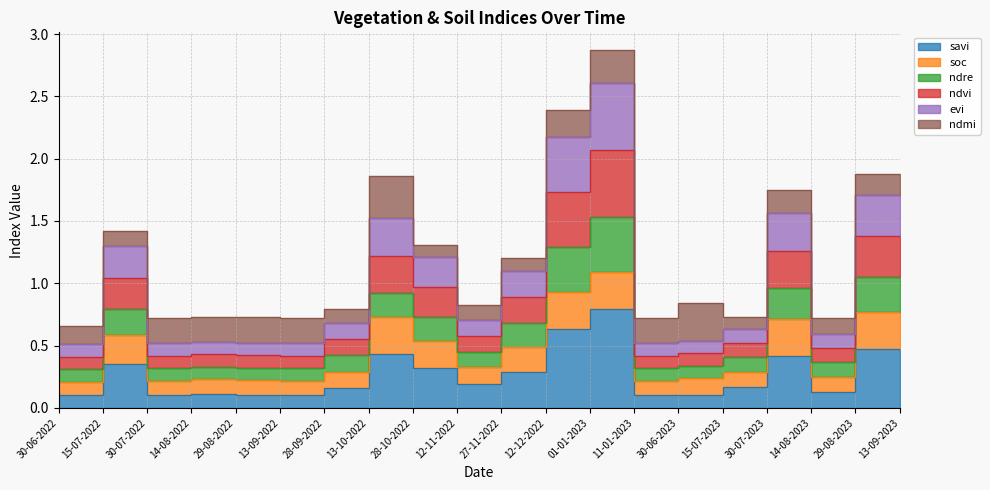

At which category does ndvi reach its first local peak?

30-07-2022